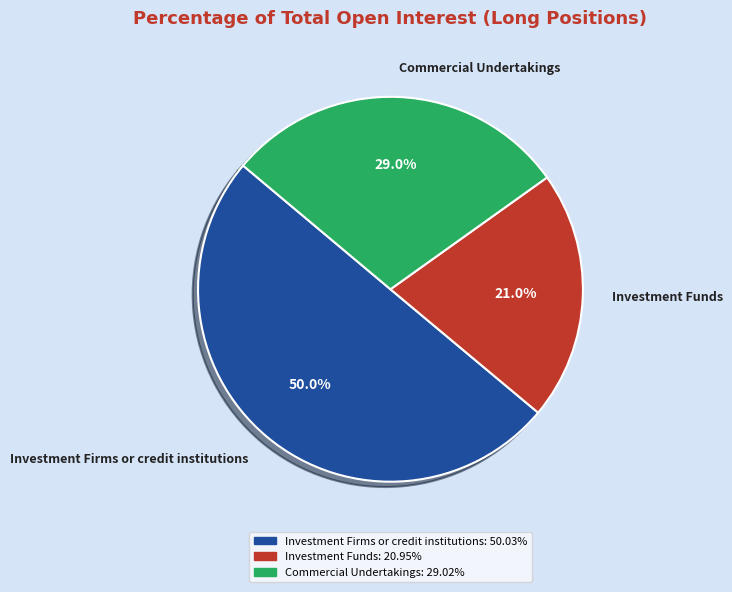

How many segments does this pie chart have?

3